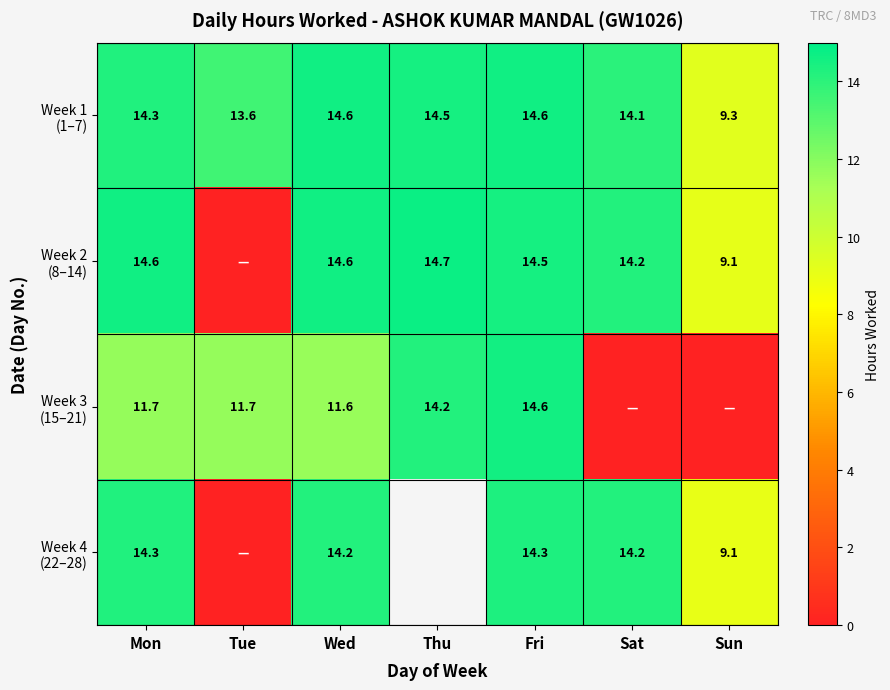

What is the difference between the highest and lowest values at Tue?

13.6